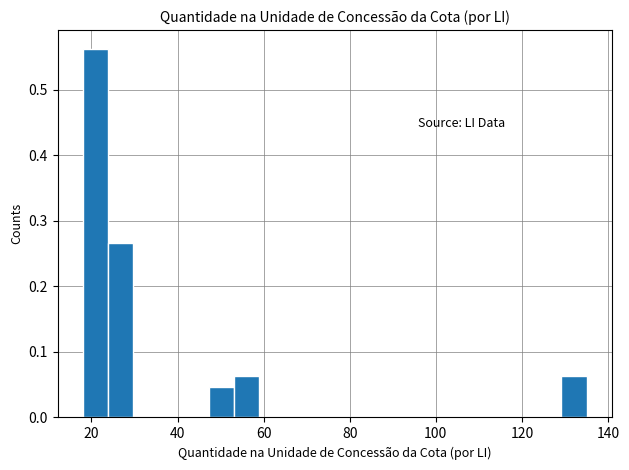

Read against the x-axis, roughly where is the centre of the tallest bar?

20